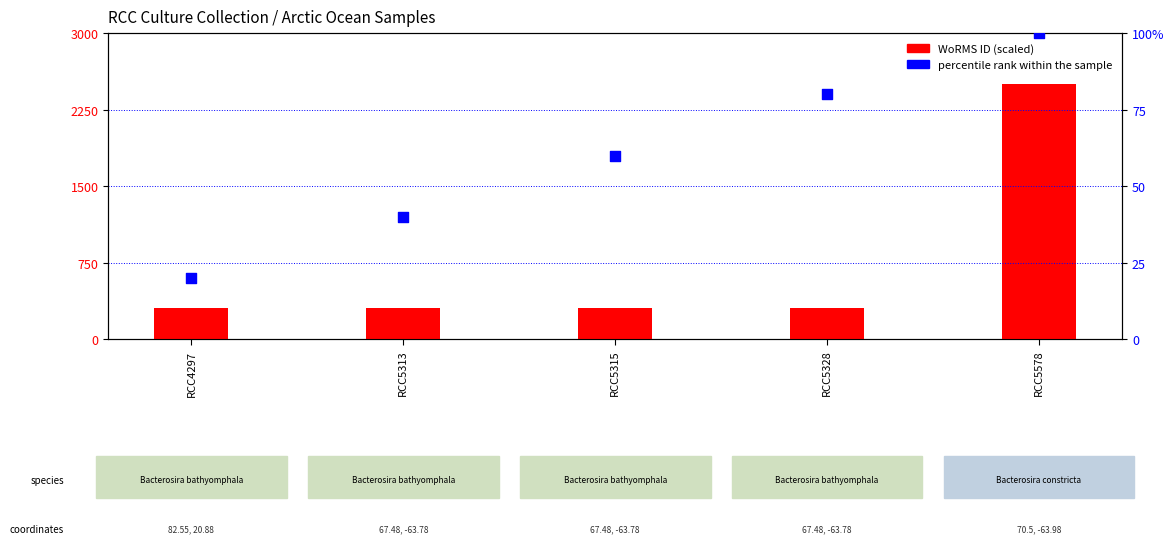

Is the value of percentile rank within the sample at RCC4297 greater than the value of WoRMS ID (scaled) at RCC4297?

No